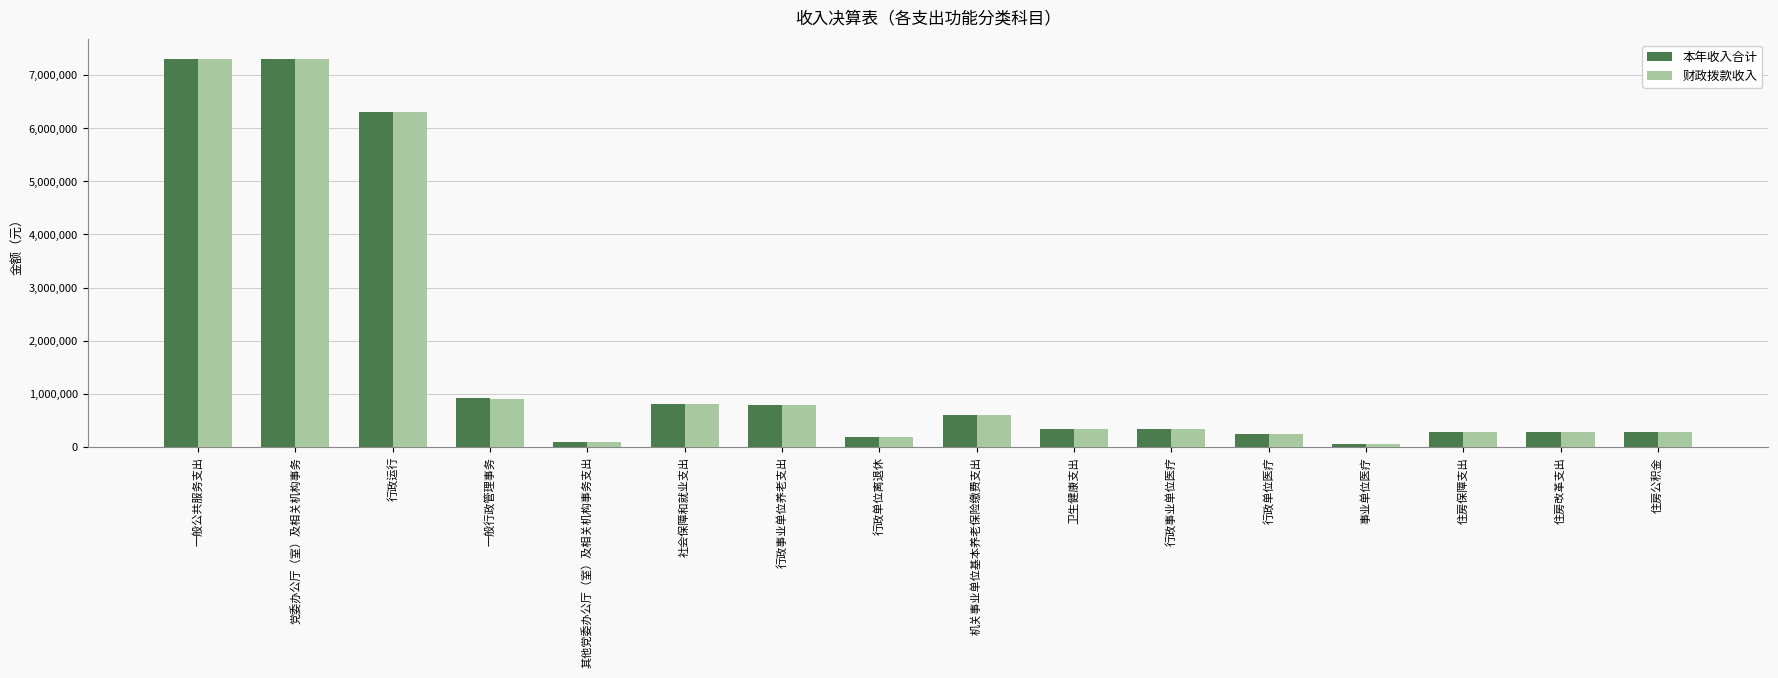

What is the average value of the 本年收入合计 series?

1632957.3